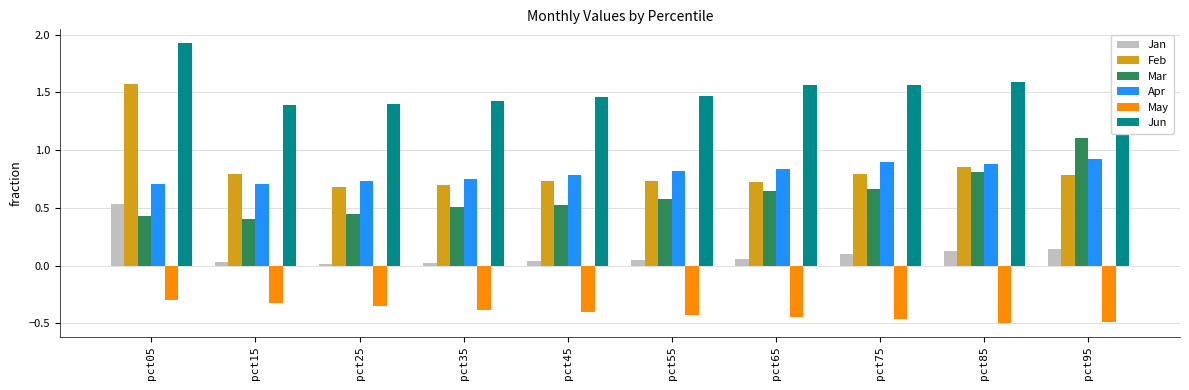

True or false: Mar has a value of 0.4 at pct15.

True